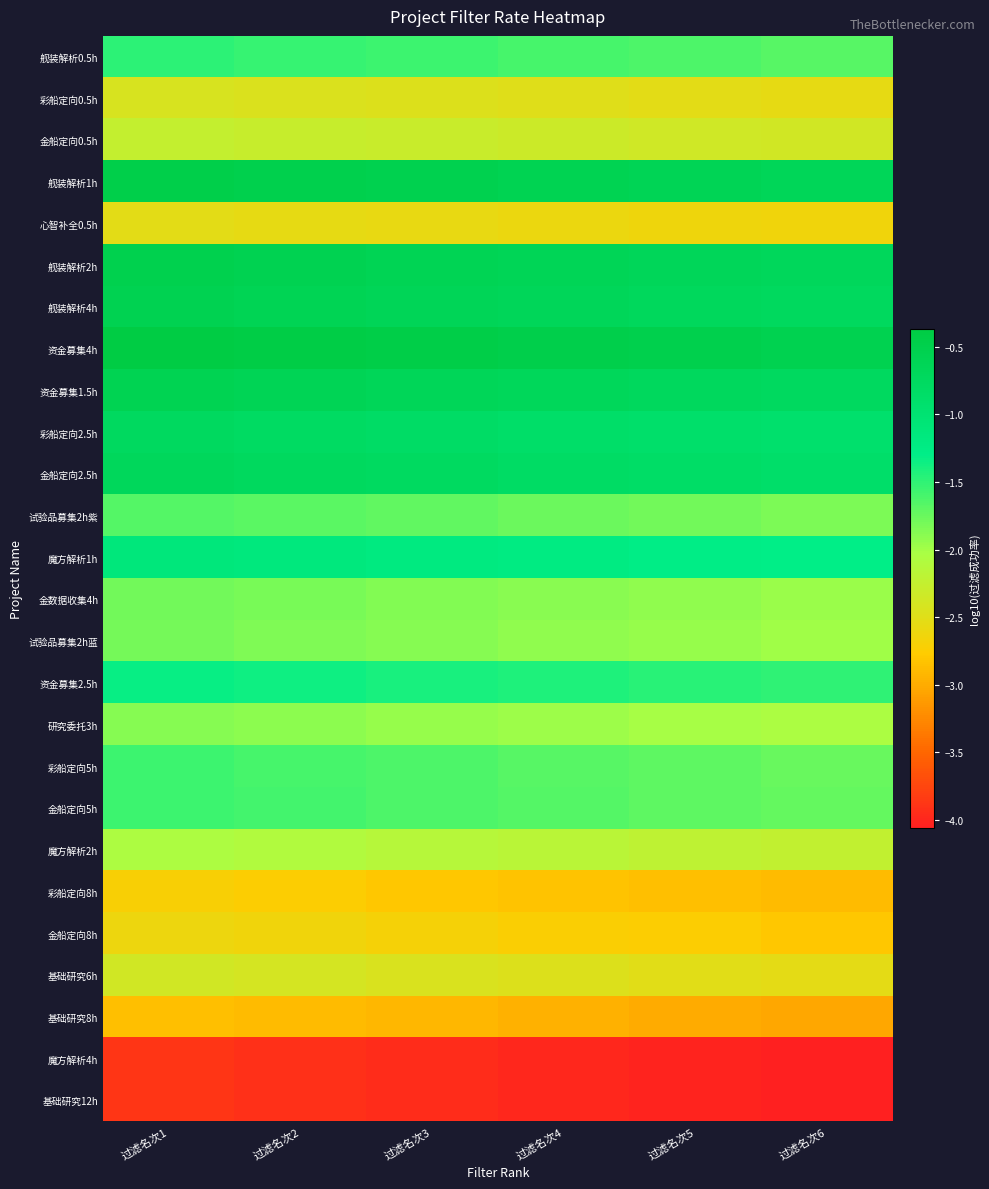

List the series in order of their peak value, highest first.

资金募集4h, 舰装解析1h, 舰装解析2h, 舰装解析4h, 资金募集1.5h, 金船定向2.5h, 彩船定向2.5h, 魔方解析1h, 资金募集2.5h, 舰装解析0.5h, 金船定向5h, 彩船定向5h, 试验品募集2h紫, 金数据收集4h, 试验品募集2h蓝, 研究委托3h, 魔方解析2h, 金船定向0.5h, 基础研究6h, 彩船定向0.5h, 心智补全0.5h, 金船定向8h, 彩船定向8h, 基础研究8h, 基础研究12h, 魔方解析4h